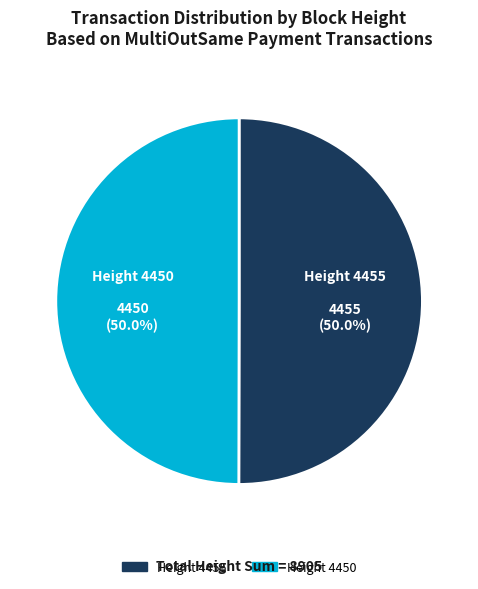

What is the total percentage of Height 4455 and Height 4450?

100.0%